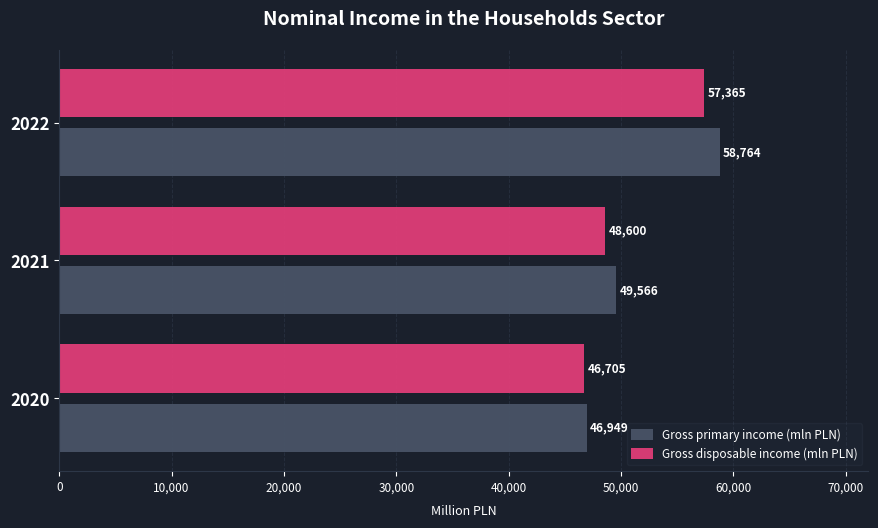

Rank the series by their maximum value, from lowest to highest.

Gross disposable income (mln PLN), Gross primary income (mln PLN)